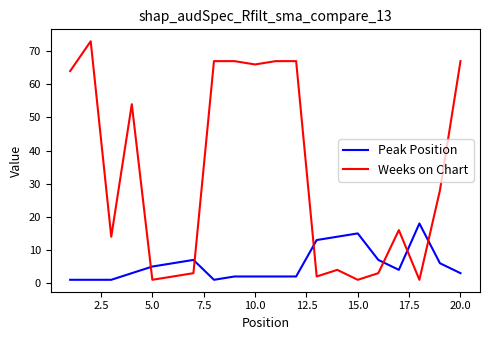

True or false: Peak Position and Weeks on Chart cross at least once.

True